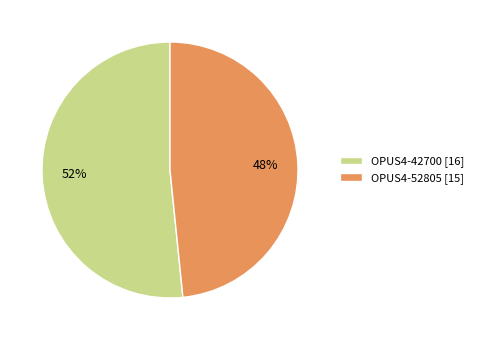

True or false: OPUS4-42700 accounts for 64% of the total.

False